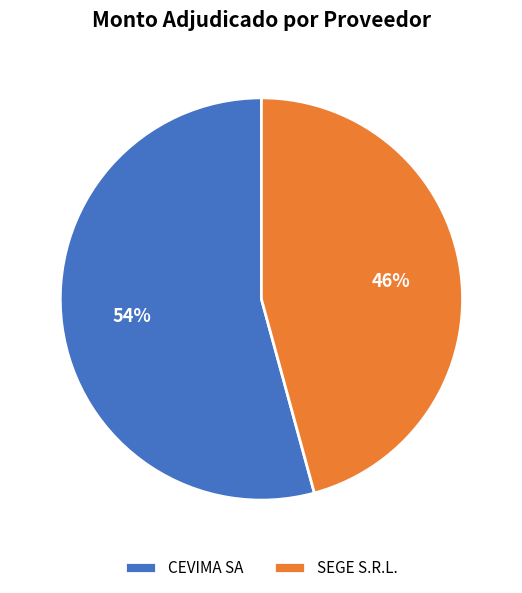

How many slices are in this pie chart?

2